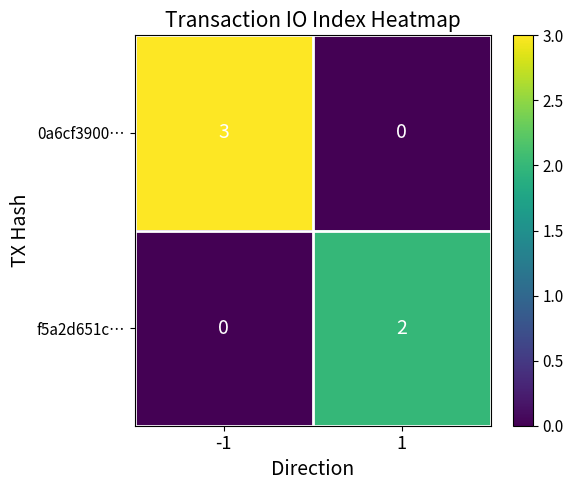

True or false: 0a6cf3900… has a value of 3 at -1.

True